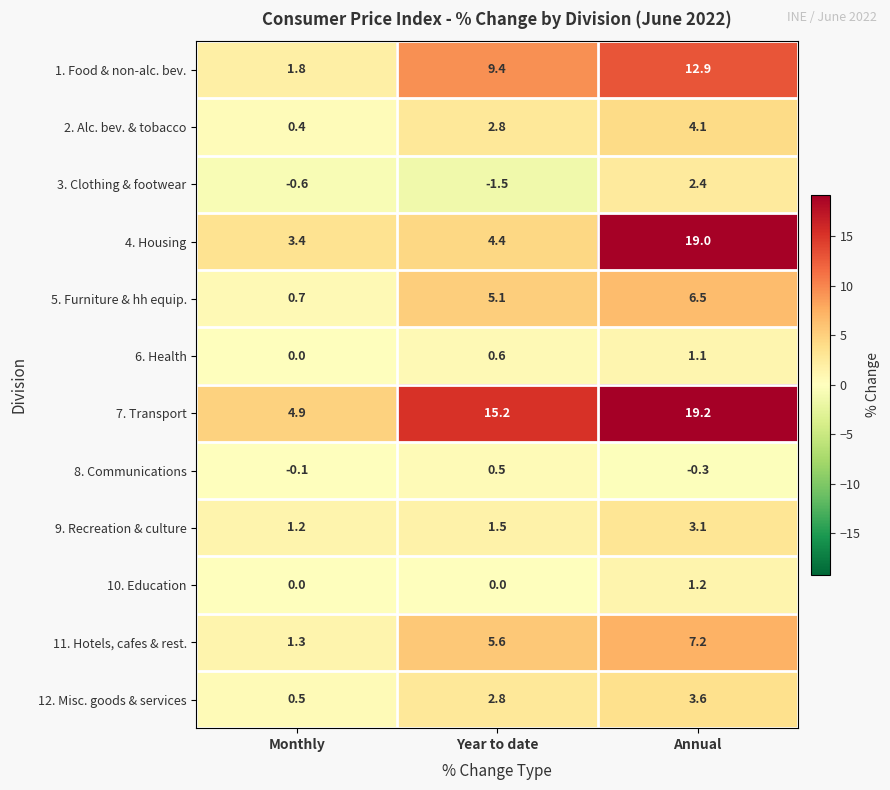

List the series in order of their peak value, highest first.

7. Transport, 4. Housing, 1. Food & non-alc. bev., 11. Hotels, cafes & rest., 5. Furniture & hh equip., 2. Alc. bev. & tobacco, 12. Misc. goods & services, 9. Recreation & culture, 3. Clothing & footwear, 10. Education, 6. Health, 8. Communications